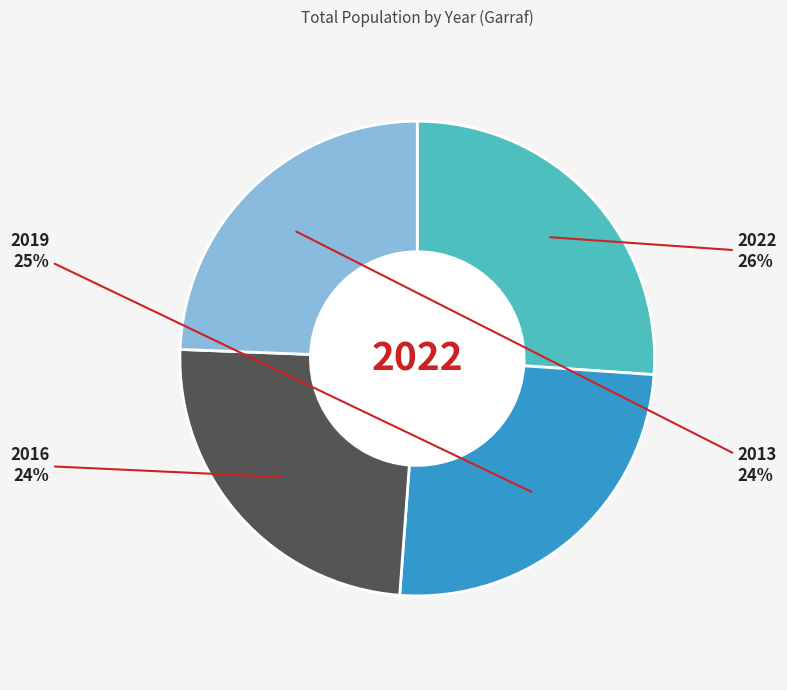

What is the largest slice in the pie chart?

2022